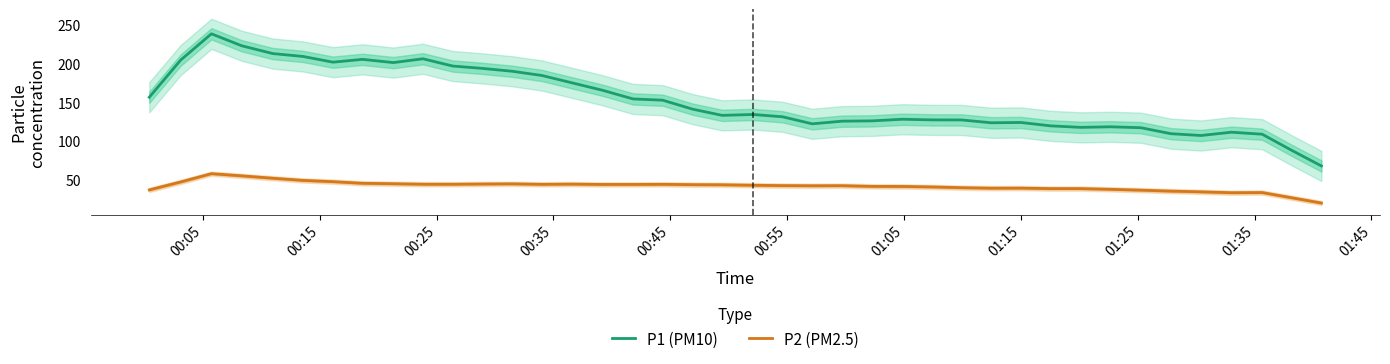

True or false: P2 (PM2.5) and P1 (PM10) intersect in this chart.

False